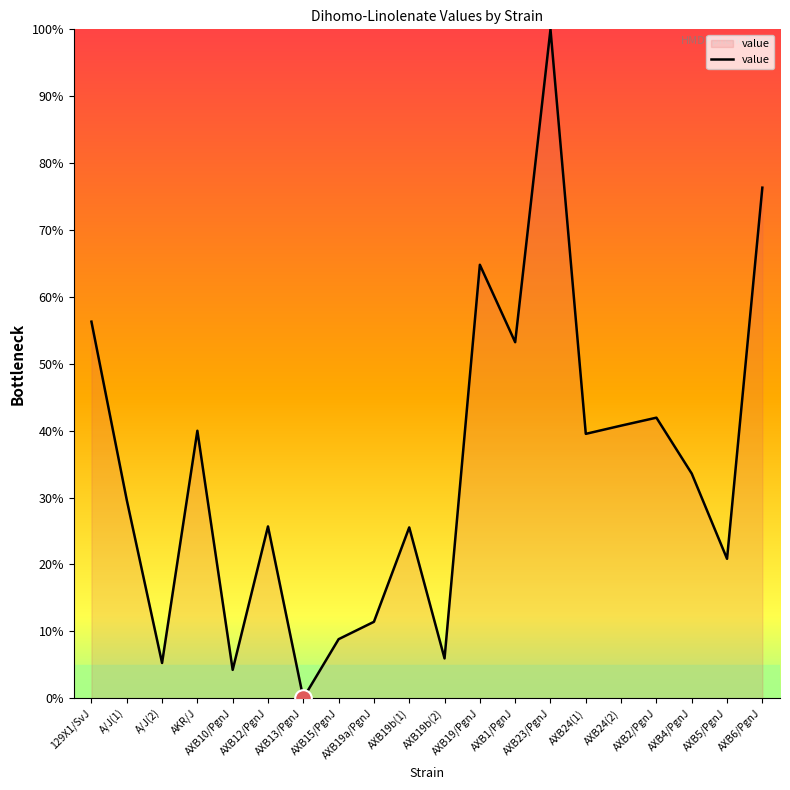

At which label is the value closest to 50?

AXB1/PgnJ